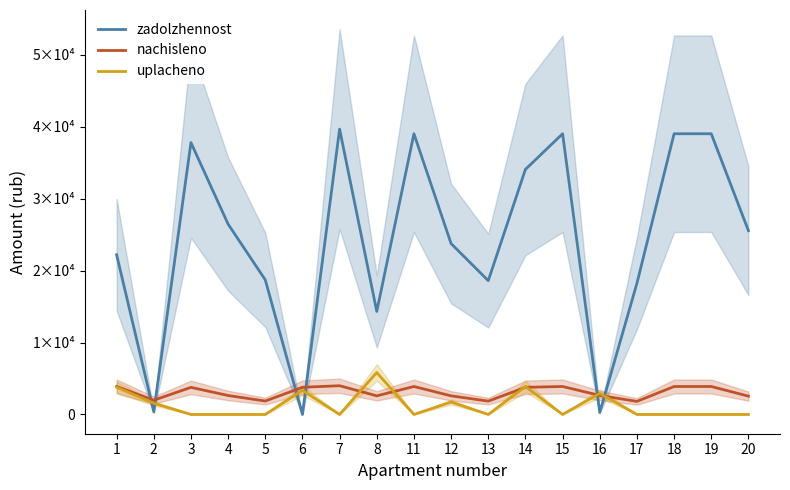

Reading left to right, extract all data points from this chart.

zadolzhennost: 1=22216.3	2=362.1	3=37813.3	4=26474.6	5=18719.4	6=7.6	7=39687.0	8=14329.1	11=39043.3	12=23767.1	13=18612.4	14=34083.7	15=39043.3	16=273.6	17=18238.0	18=39043.3	19=39043.3	20=25565.3
nachisleno: 1=3889.4	2=1982.0	3=3766.9	4=2637.4	5=1864.8	6=3777.6	7=3996.0	8=2589.4	11=3889.4	12=2589.4	13=1854.2	14=3777.6	15=3889.4	16=2648.0	17=1816.8	18=3889.4	19=3889.4	20=2546.8
uplacheno: 1=3796.0	2=1562.0	3=0.0	4=0.0	5=0.0	6=3360.0	7=0.0	8=5832.0	11=0.0	12=1726.0	13=0.0	14=3889.6	15=0.0	16=2931.0	17=0.0	18=0.0	19=0.0	20=0.0